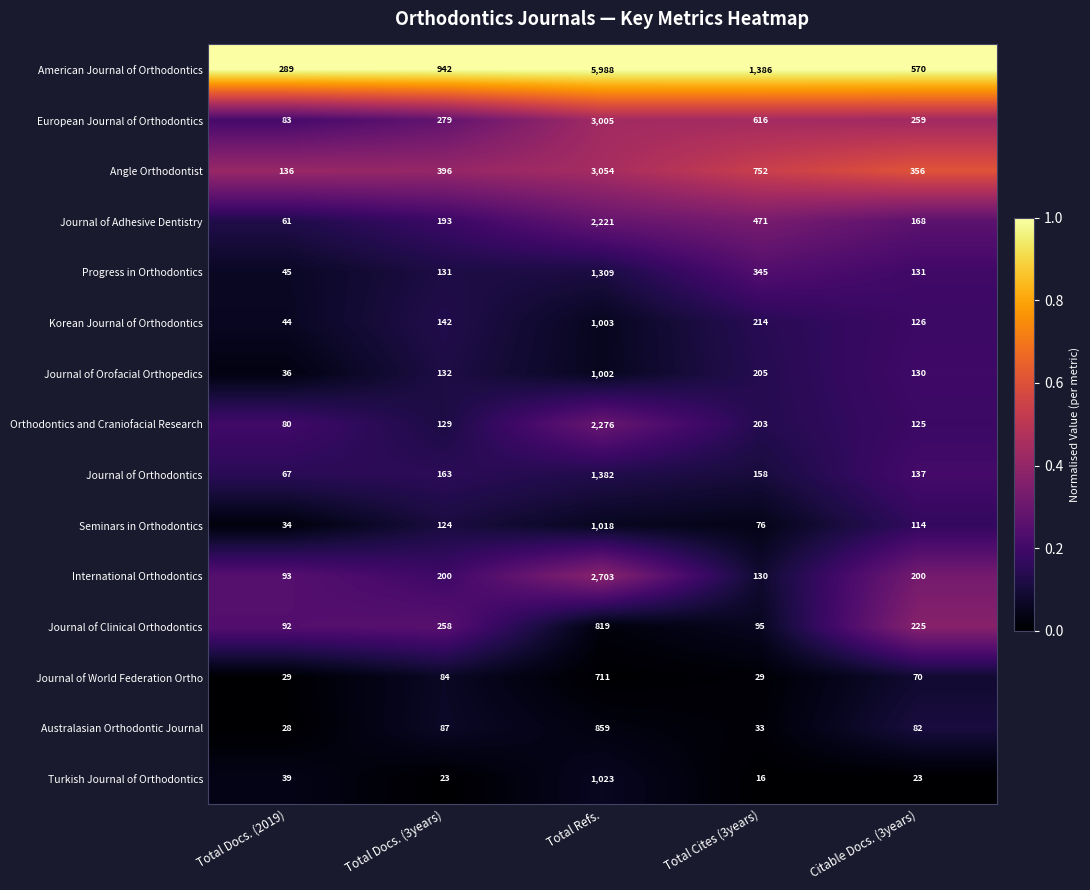

True or false: Journal of World Federation Ortho has a value of 16 at Total Cites (3years).

False